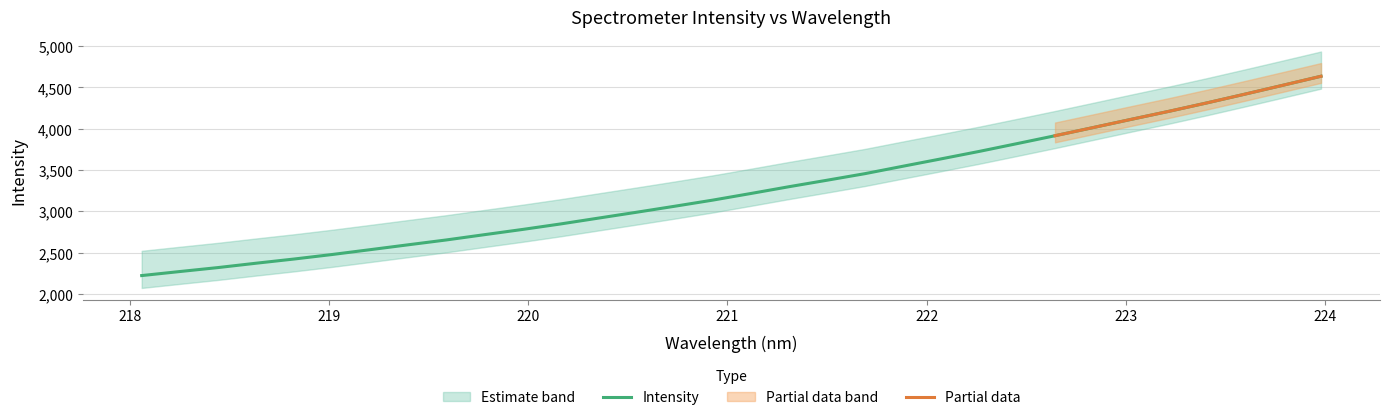

Reading left to right, what are all the values shown in this chart?

218.0596=2220.8	218.2508=2269.7	218.442=2317.6	218.6332=2370.4	218.8244=2421.4	219.0156=2476.1	219.2067=2534.7	219.3979=2593.9	219.589=2652.6	219.7801=2716.5	219.9712=2779.7	220.1623=2846.3	220.3533=2917.4	220.5444=2988.4	220.7354=3060.9	220.9264=3135.1	221.1174=3215.3	221.3083=3297.3	221.4993=3375.8	221.6902=3455.7	221.8812=3545.8	222.0721=3634.7	222.263=3724.9	222.4538=3819.6	222.6447=3915.4	222.8355=4014.1	223.0264=4113.6	223.2172=4211.6	223.408=4313.7	223.5987=4419.6	223.7895=4527.4	223.9802=4636.2